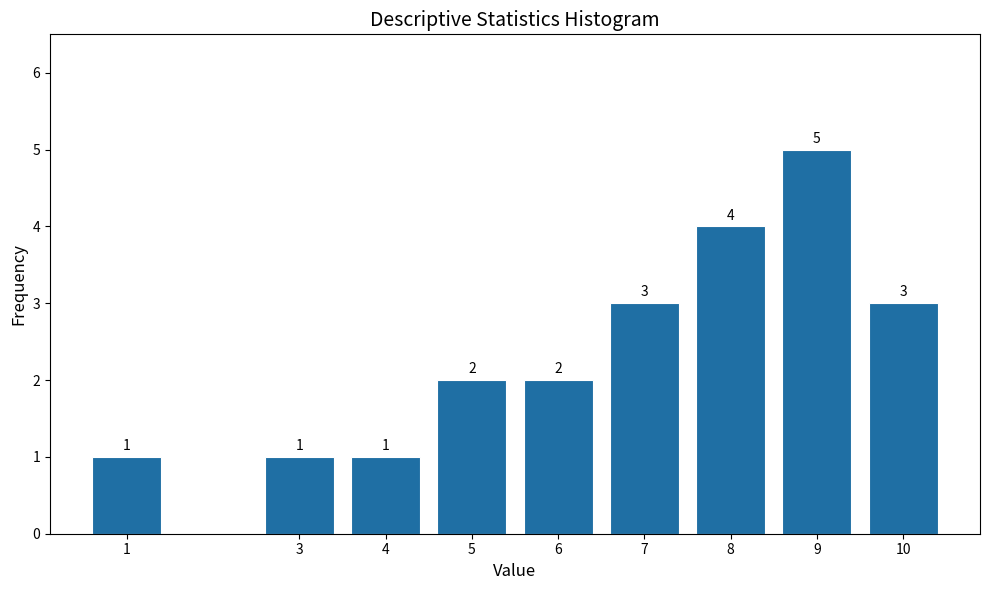

Reading right to left, transcribe all the data shown in this chart.

10=3	9=5	8=4	7=3	6=2	5=2	4=1	3=1	1=1